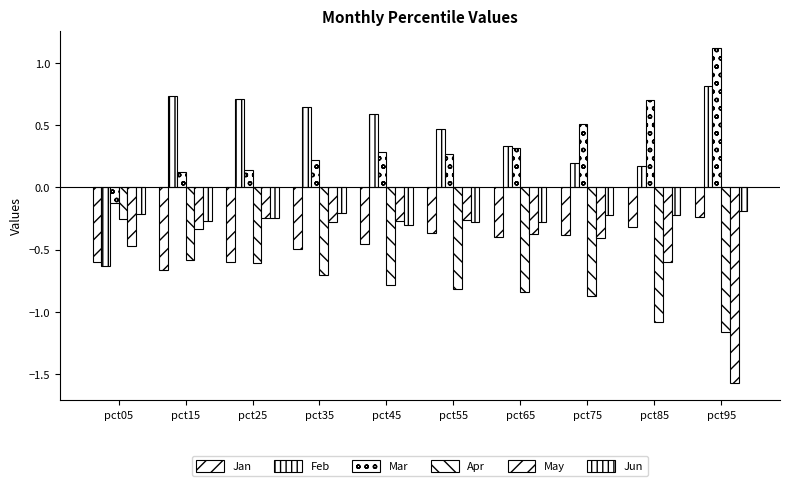

At which label is Mar closest to 0?

pct05